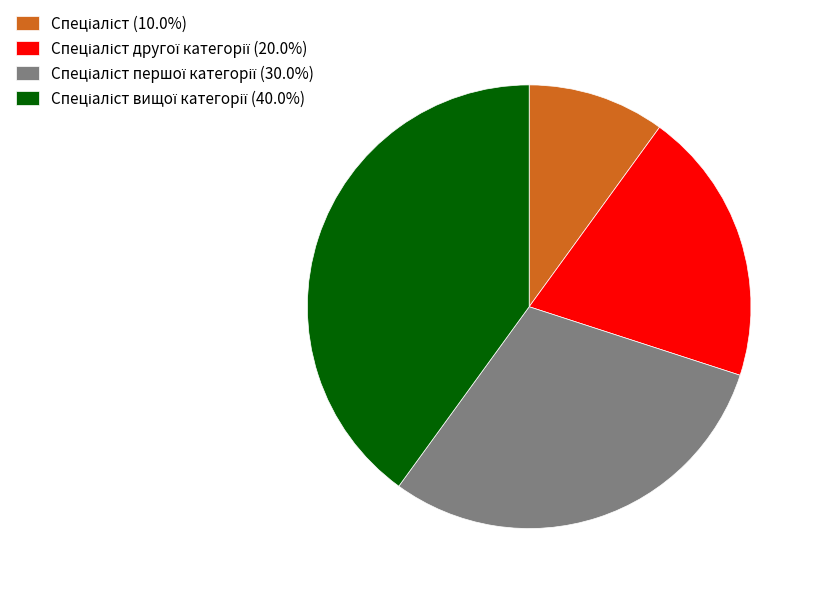

Is there a majority slice in this chart?

No